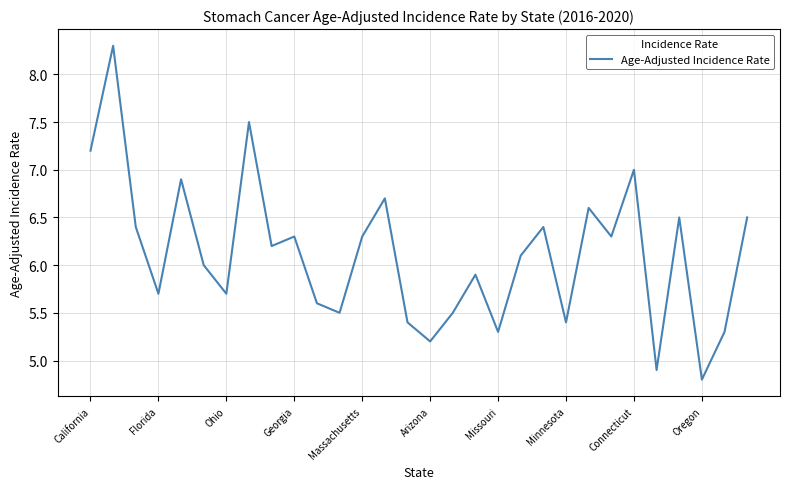

What is the difference between the maximum and minimum values?

3.5